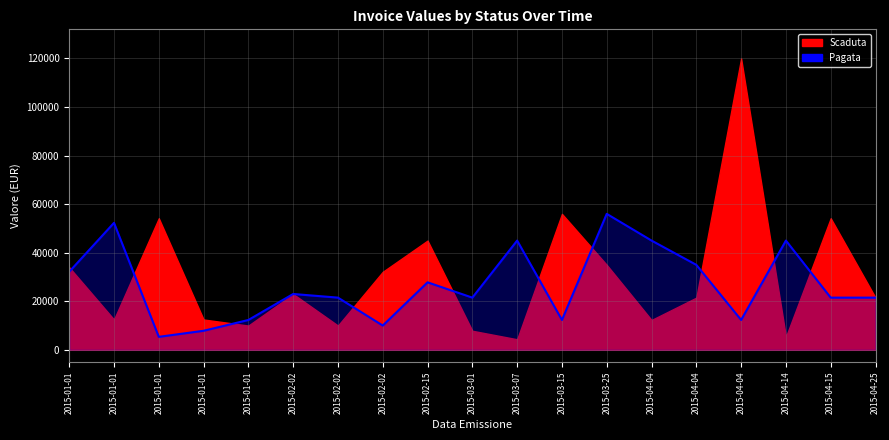

Where is the first local minimum?

2015-01-01